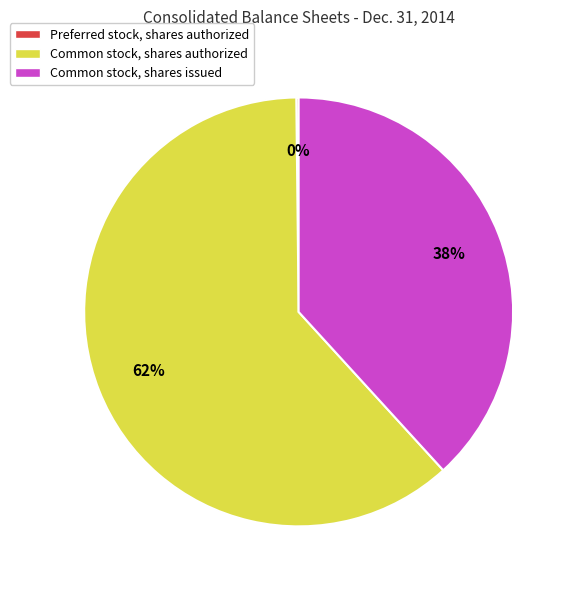

To the nearest percent, what is the average slice percentage?

33%